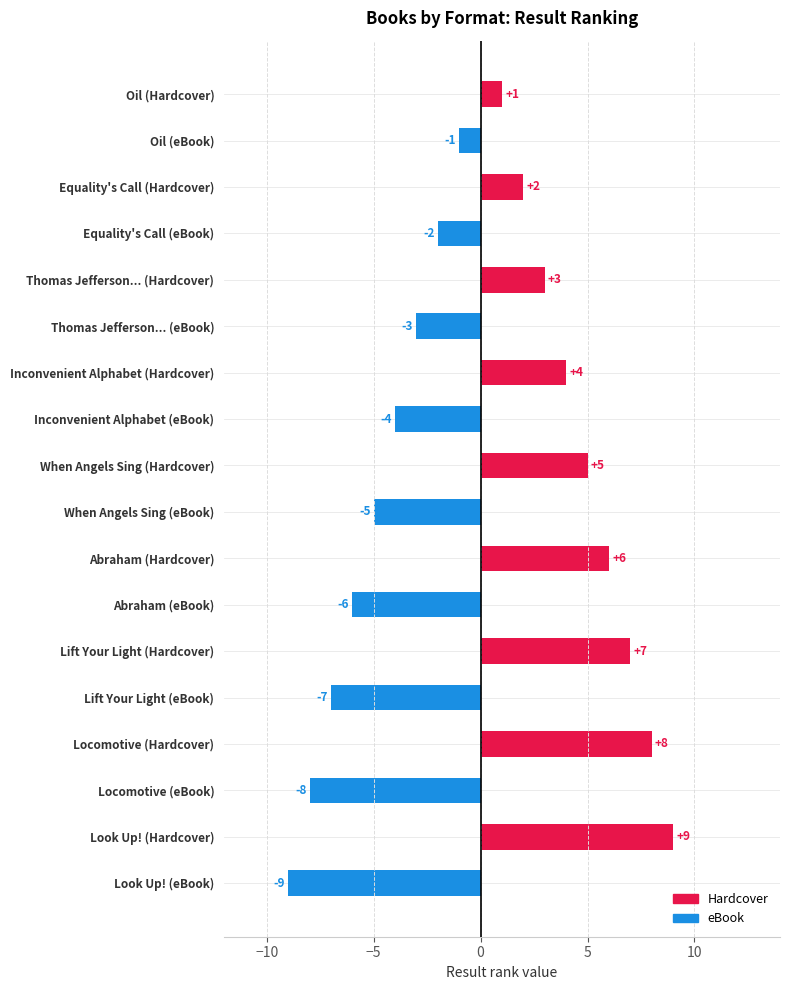

Rank the categories by value from lowest to highest.

Look Up! (eBook), Locomotive (eBook), Lift Your Light (eBook), Abraham (eBook), When Angels Sing (eBook), Inconvenient Alphabet (eBook), Thomas Jefferson... (eBook), Equality's Call (eBook), Oil (eBook), Oil (Hardcover), Equality's Call (Hardcover), Thomas Jefferson... (Hardcover), Inconvenient Alphabet (Hardcover), When Angels Sing (Hardcover), Abraham (Hardcover), Lift Your Light (Hardcover), Locomotive (Hardcover), Look Up! (Hardcover)